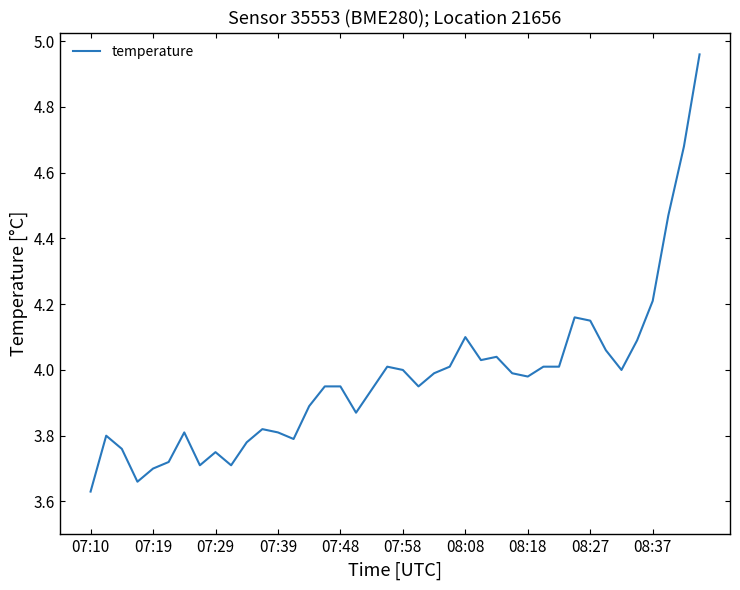

What is the difference between the maximum and minimum values?

1.3